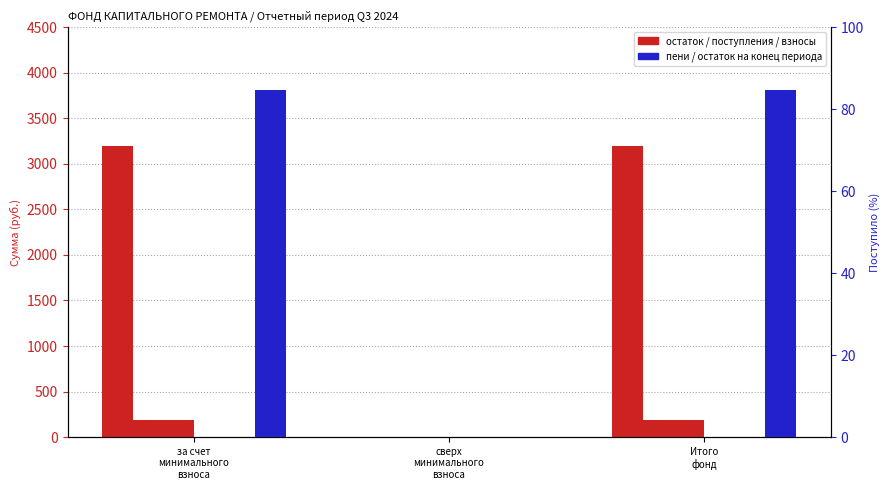

Reading right to left, transcribe all the data shown in this chart.

Остаток на начало периода: 3195.0	0.0	3195.0
Поступило всего: 188.7	0.0	188.7
в т.ч. взносов: 184.3	0.0	184.3
в т.ч. пеней: 4.5	0.0	4.5
Использовано: 0.0	0.0	0.0
Остаток на конец периода: 84.6	0.0	84.6